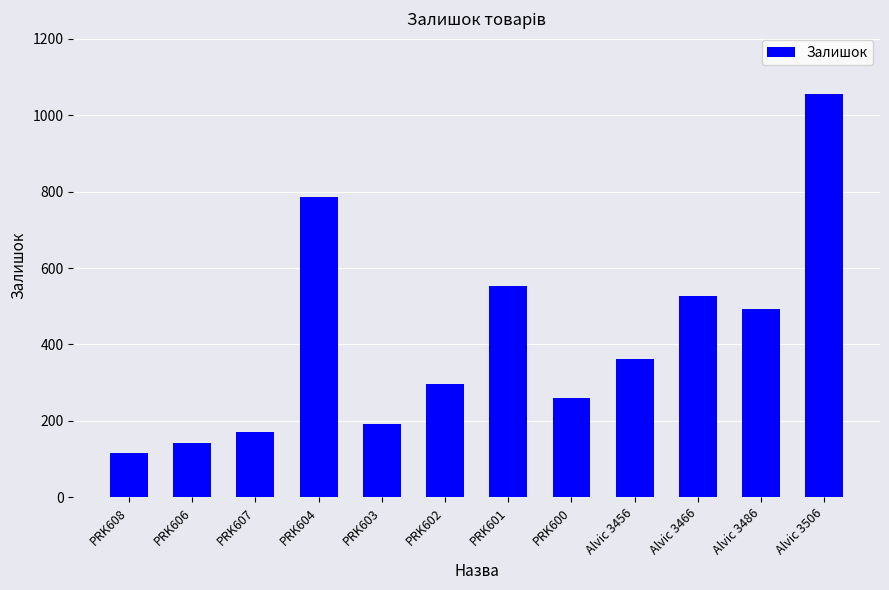

Count the number of categories in the chart.

12